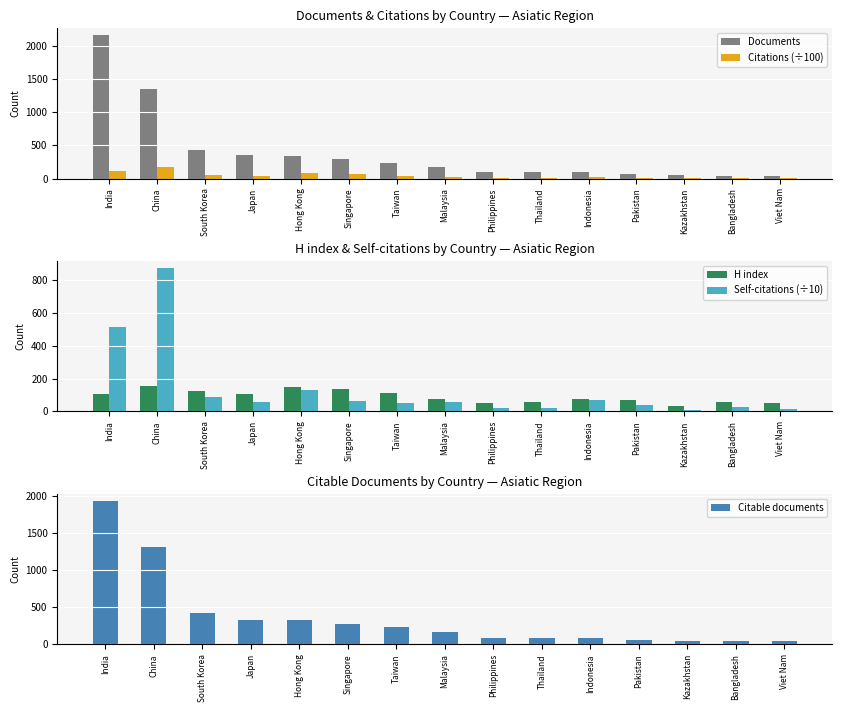

How many data points in Documents are above 176?

7